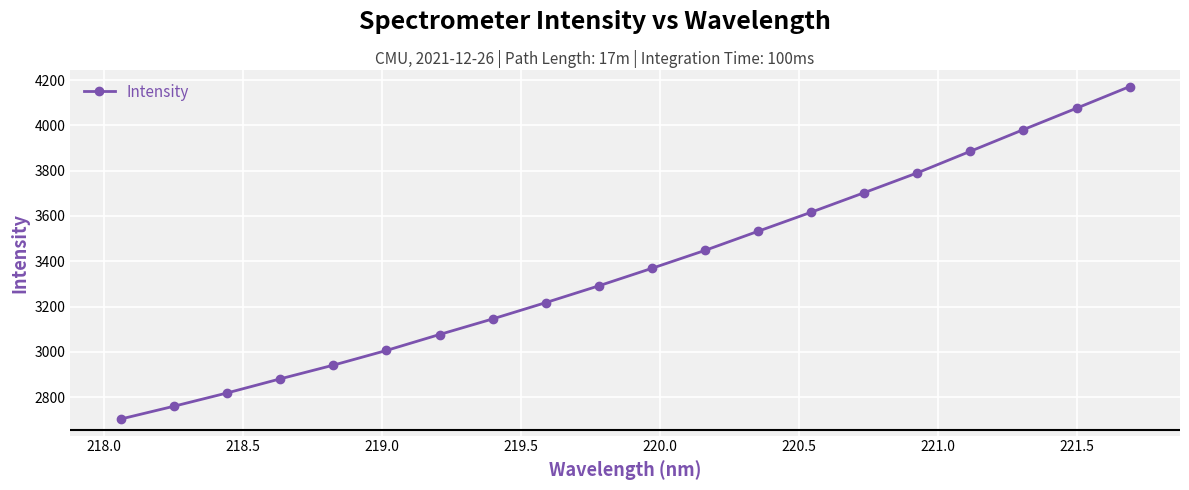

What is the value of the 14th point from the left?

3616.5